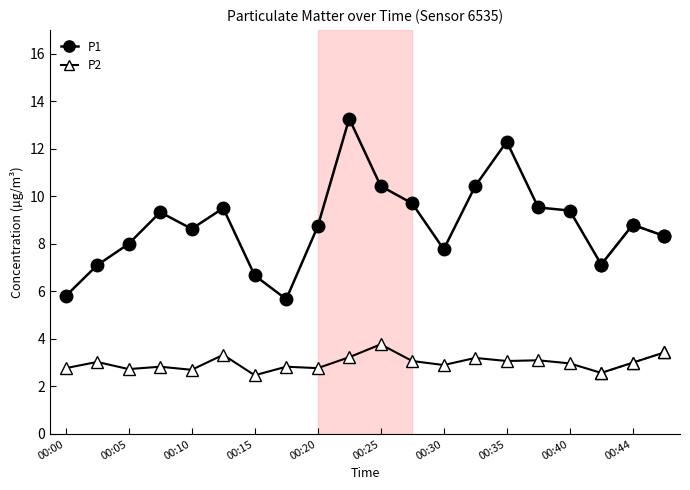

Is the value of P2 at 00:00 greater than the value of P1 at 00:30?

No